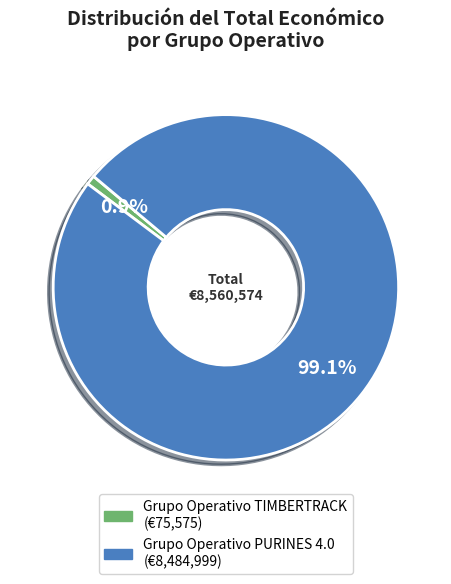

Between Grupo Operativo TIMBERTRACK and Grupo Operativo PURINES 4.0, which is larger?

Grupo Operativo PURINES 4.0